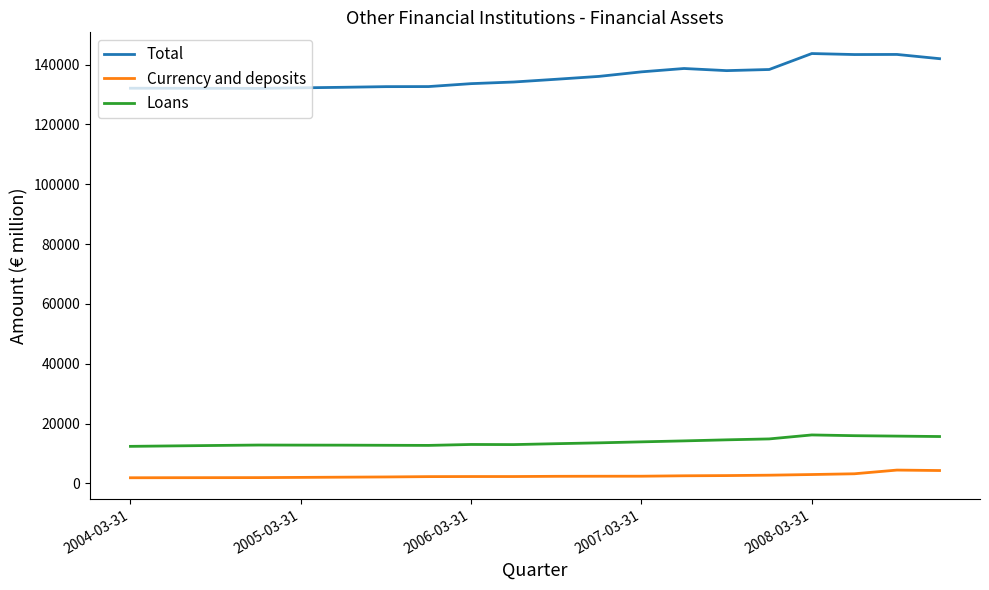

List the series in order of their peak value, lowest first.

Currency and deposits, Loans, Total